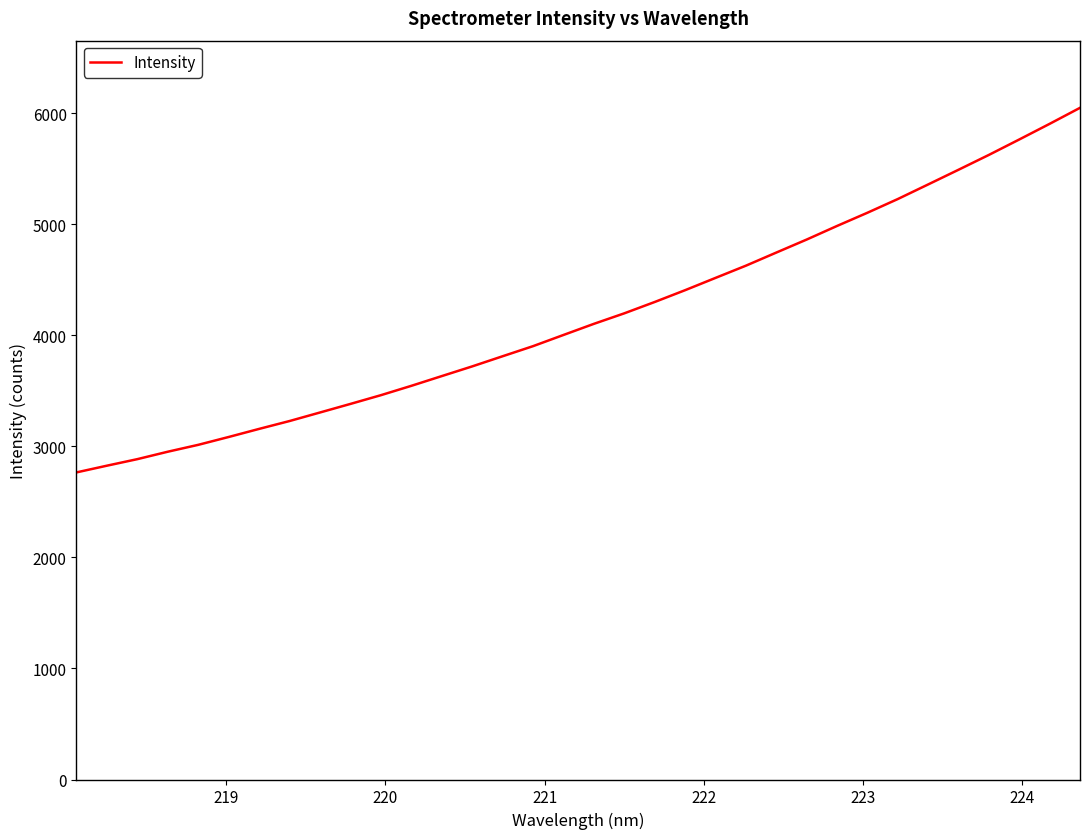

What is the difference between the maximum and minimum values?

3282.1